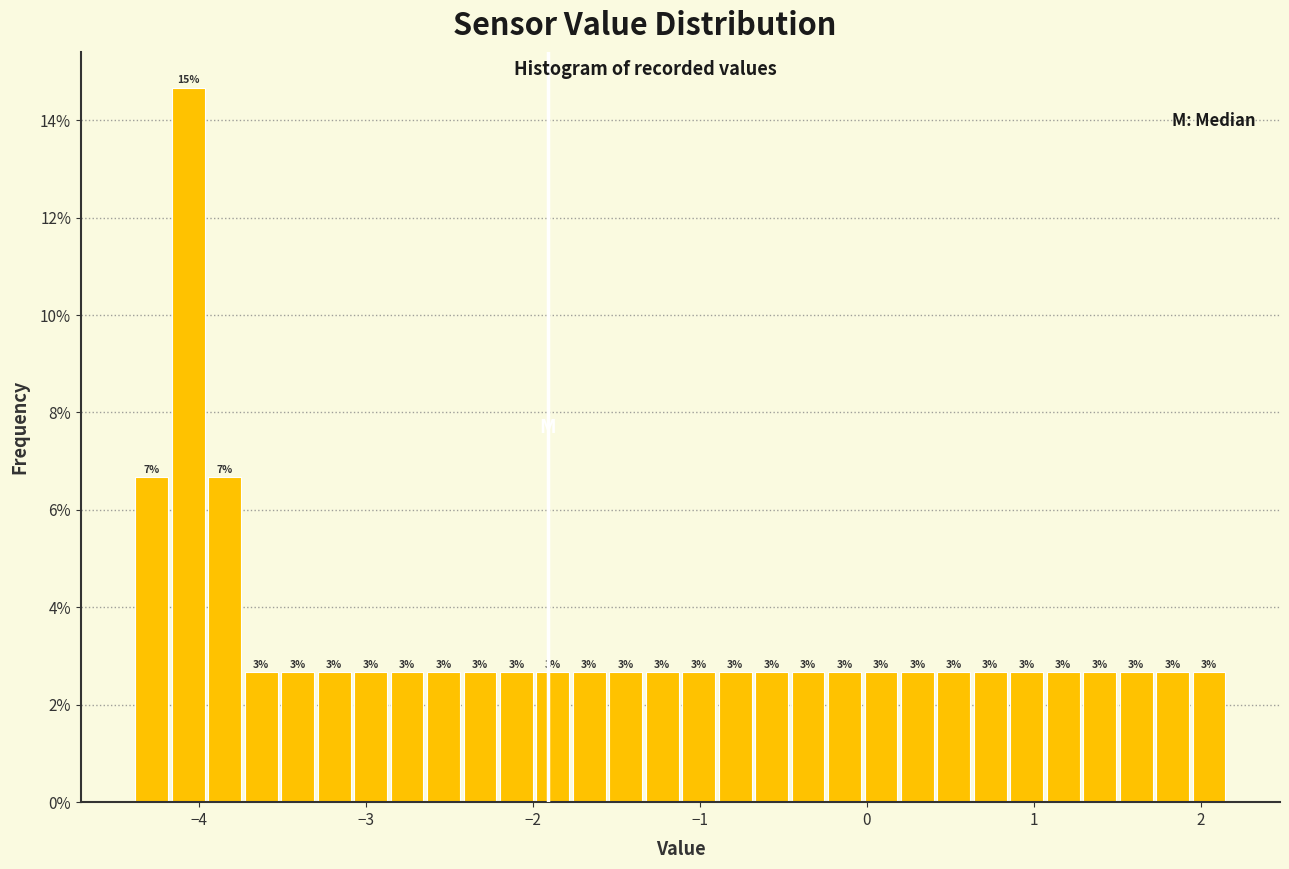

Around what value on the x-axis is the tallest bar? Give the approximate position of its centre, as read against the axis.

-4.1